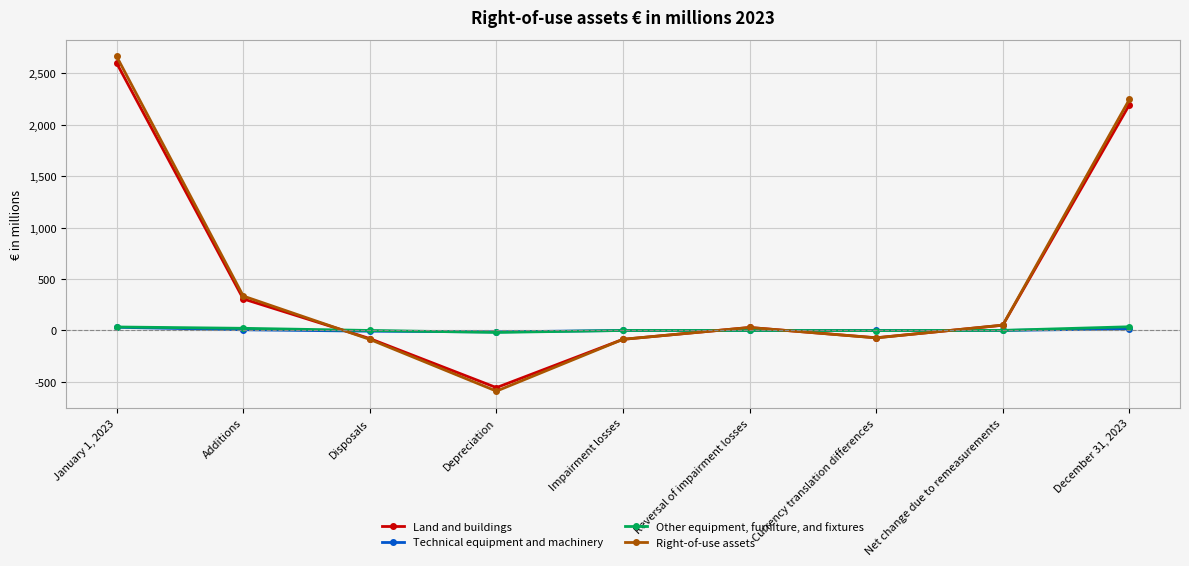

Which series has the widest spread of values?

Right-of-use assets